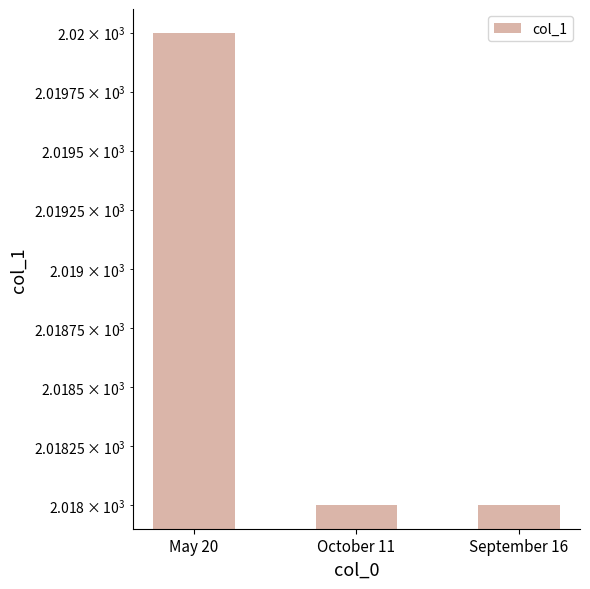

List the labels in order of value, largest first.

May 20, October 11, September 16